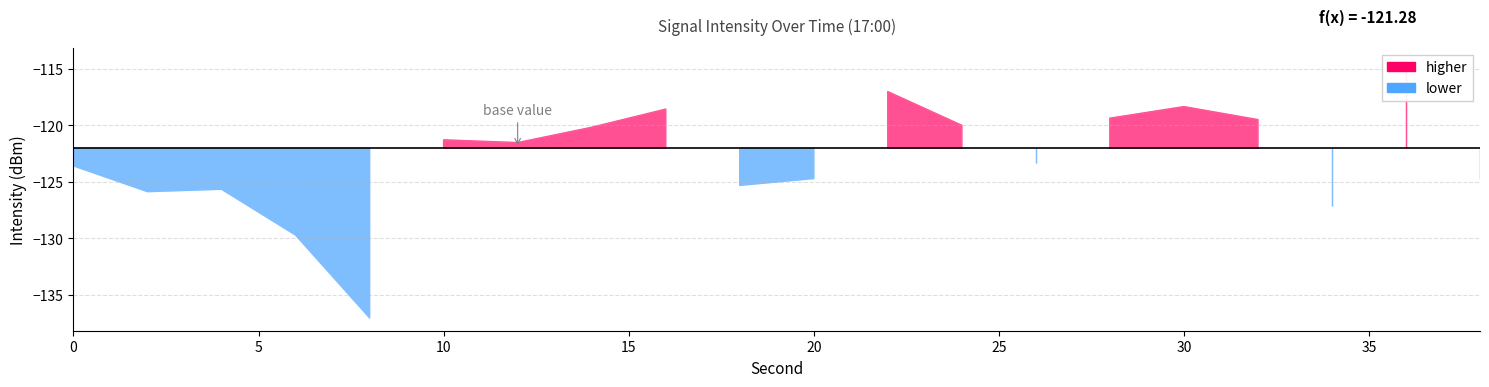

What is the minimum value shown in the chart?

-137.0